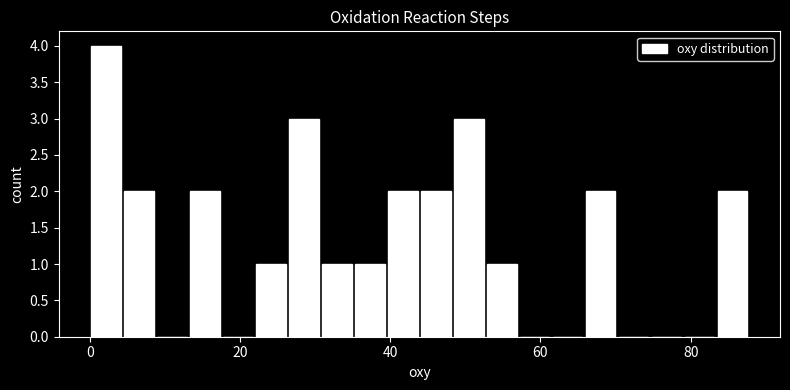

Read against the x-axis, roughly where is the centre of the tallest bar?

2